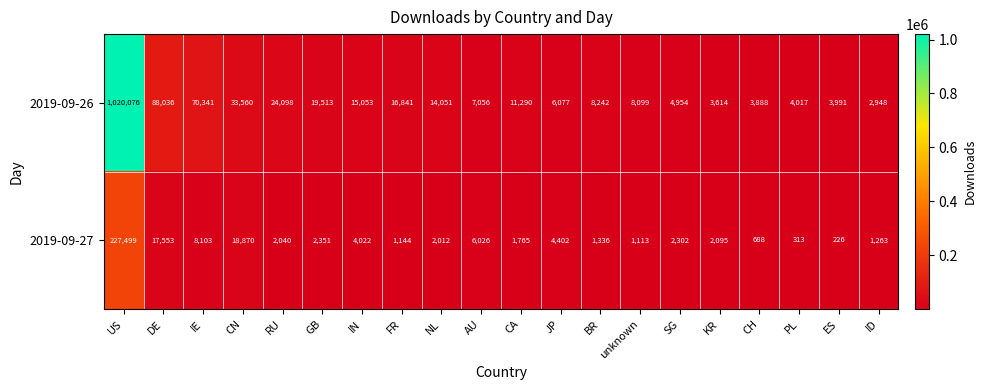

Which category has the highest value across all series?

US